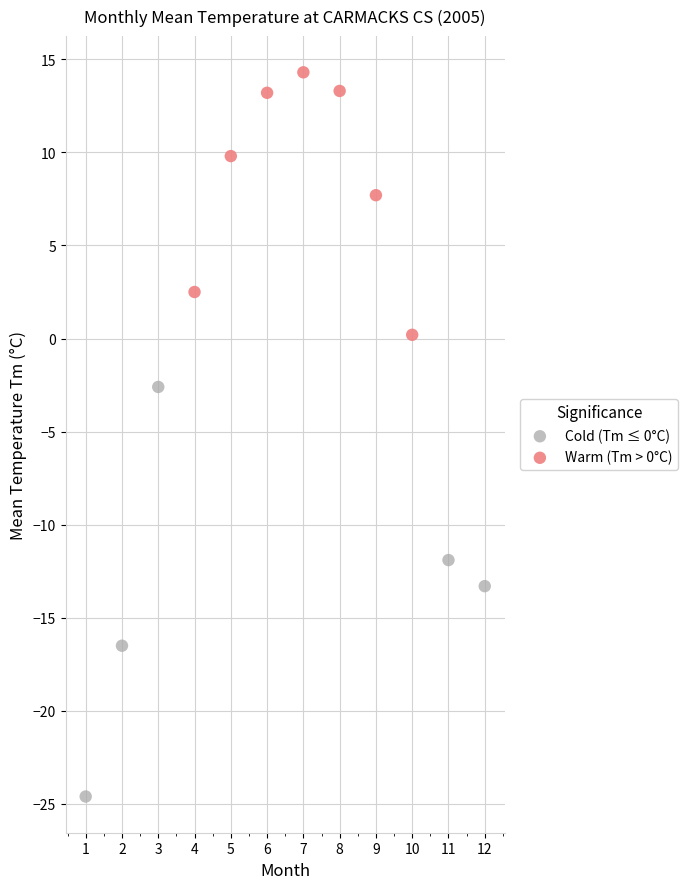

What are all the series names shown in the legend?

Cold (Tm ≤ 0°C), Warm (Tm > 0°C)